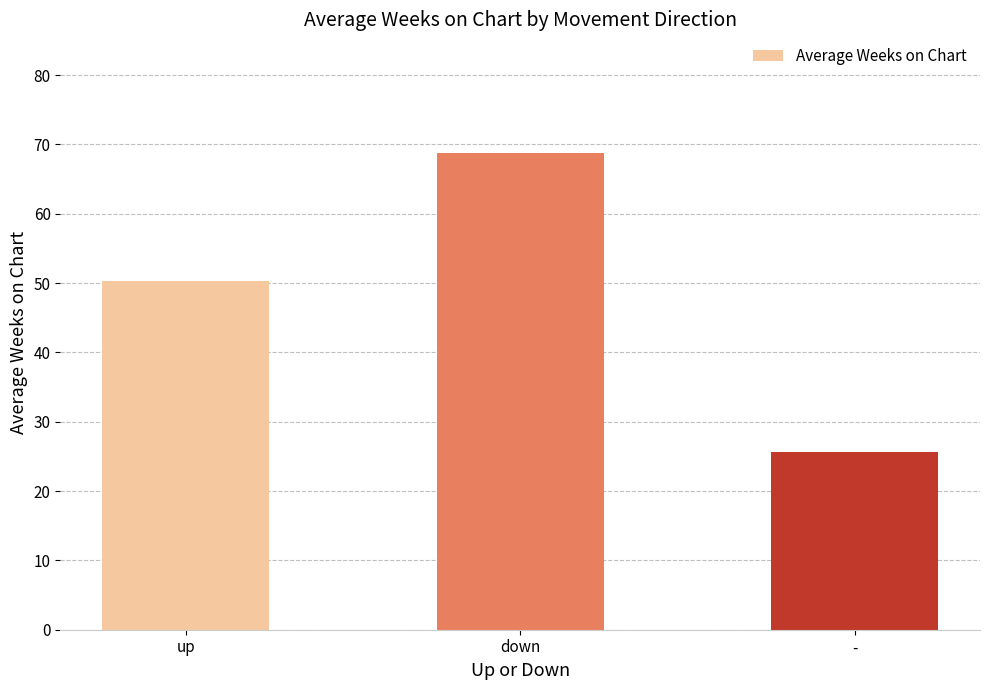

Are the bars horizontal?

No